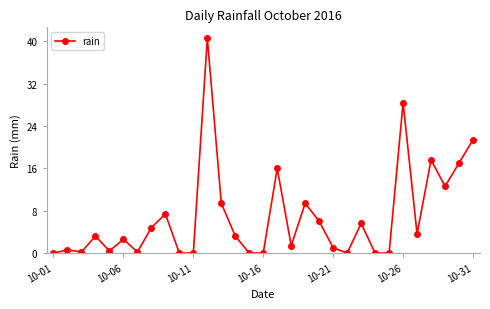

What is the sum of all values?

212.6